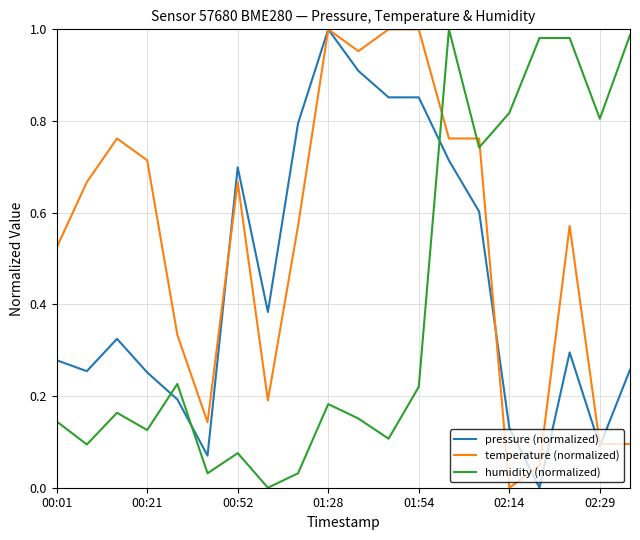

True or false: temperature (normalized) and humidity (normalized) cross at least once.

True